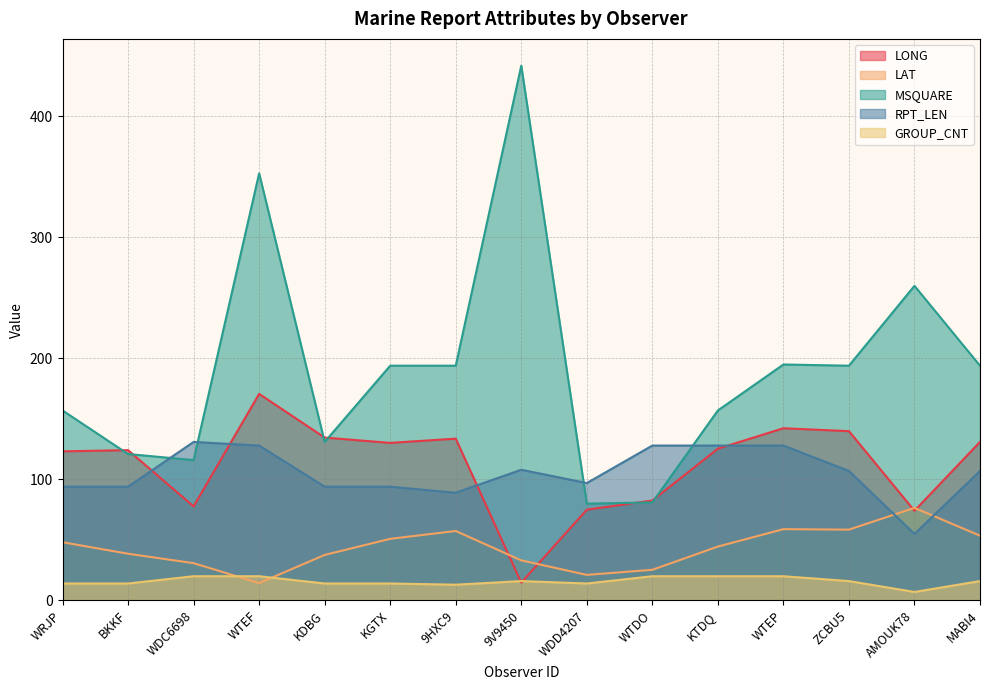

What is the greatest value displayed?

442.0